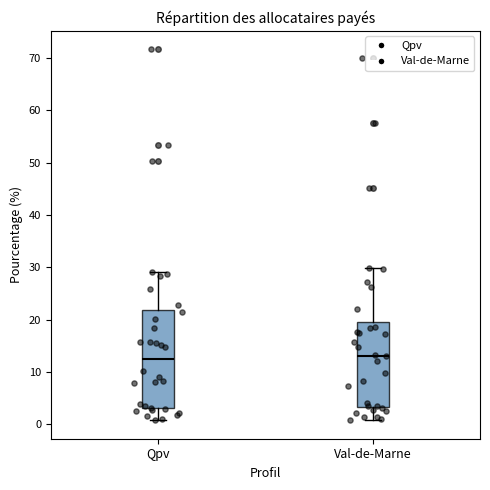

Where does the lower whisker of the box for Val-de-Marne end on the y-axis? The values are not printed on the chart, so give them approximately, as read against the axis.

1